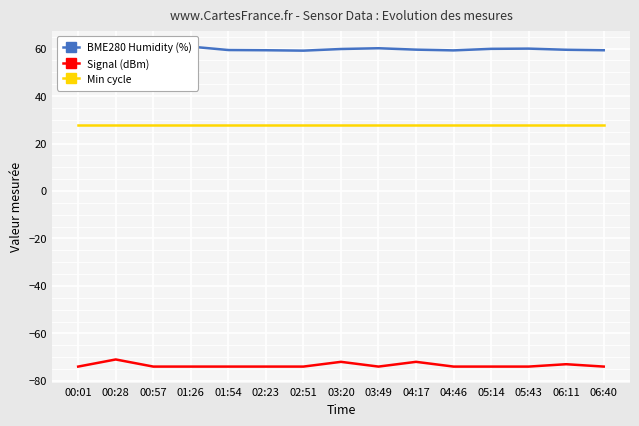

What is the value of the Signal (dBm) point at the 5th from the left?

-74.0